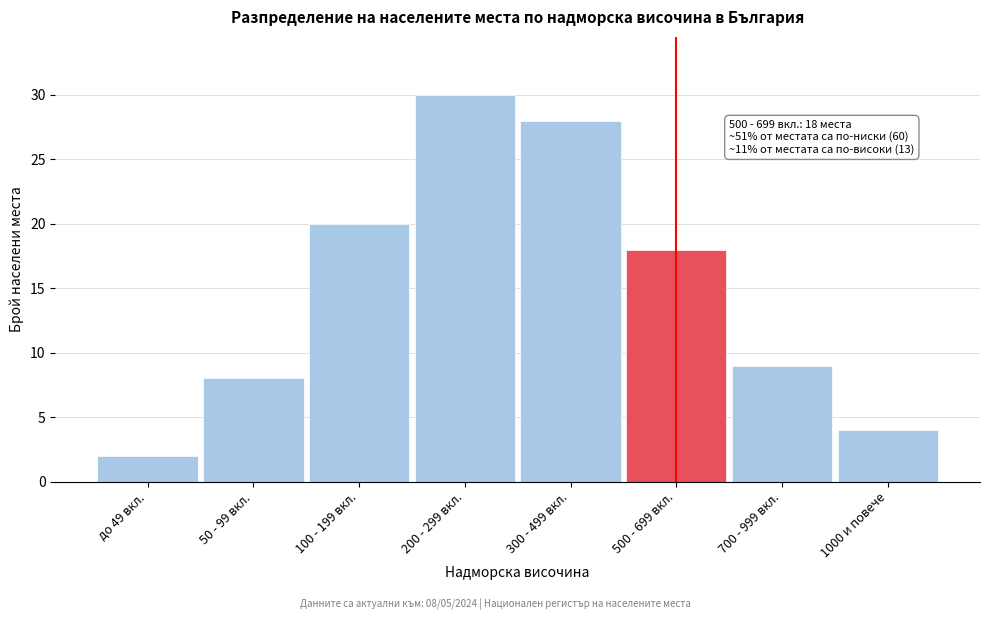

Reading left to right, transcribe all the data shown in this chart.

2	8	20	30	28	18	9	4